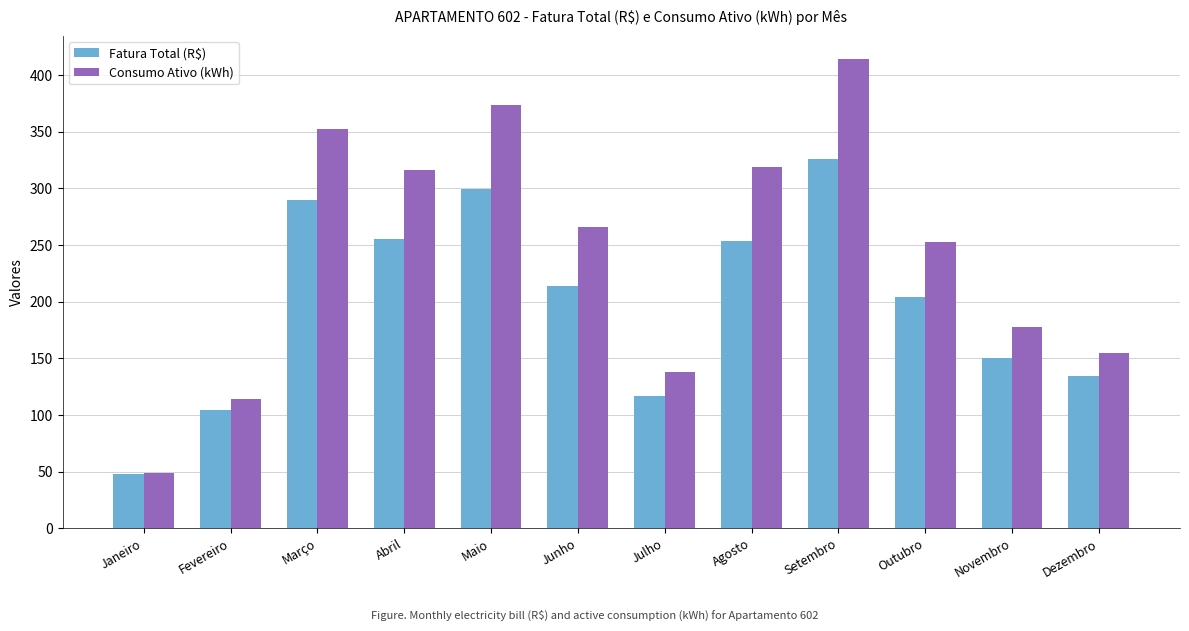

Are the bars horizontal?

No